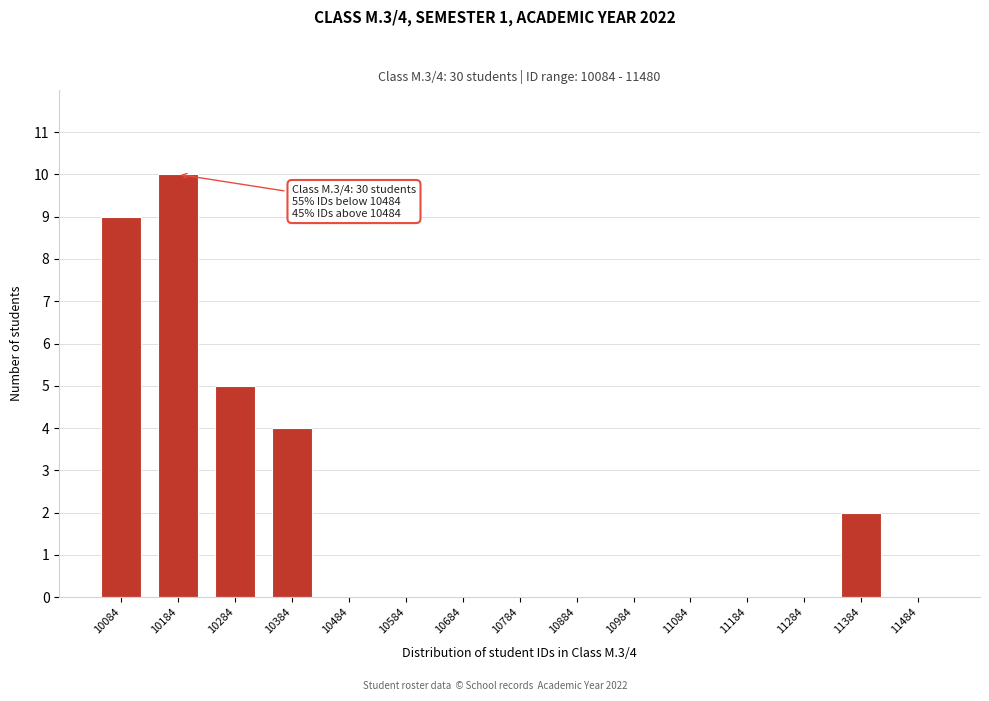

Reading left to right, extract all data points from this chart.

10084=9	10184=10	10284=5	10384=4	10484=0	10584=0	10684=0	10784=0	10884=0	10984=0	11084=0	11184=0	11284=0	11384=2	11484=0